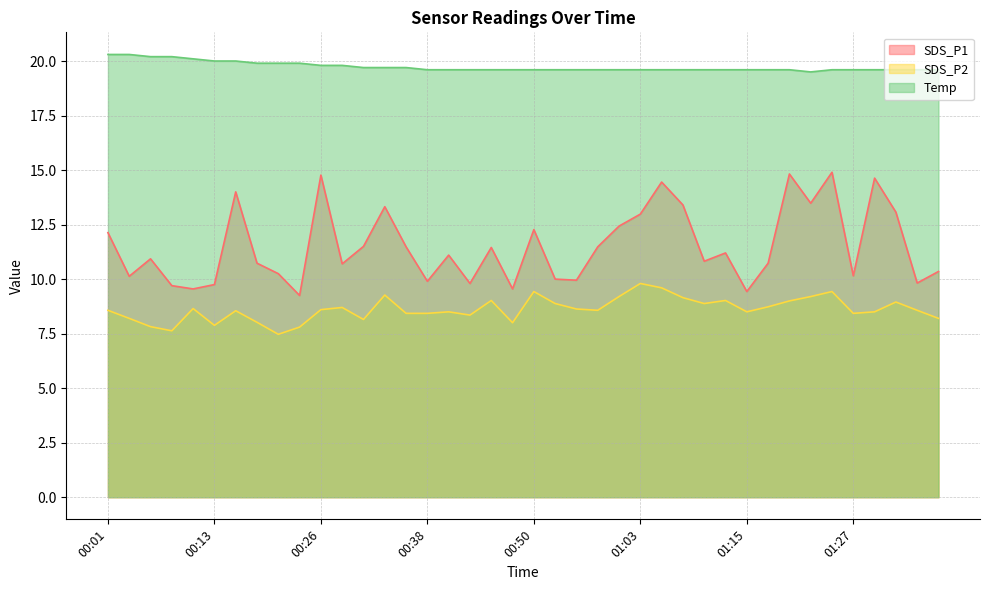

True or false: Temp and SDS_P2 intersect in this chart.

False